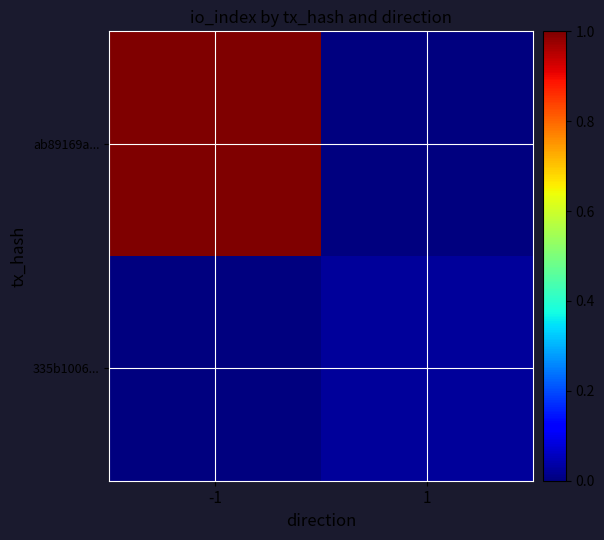

Reading left to right, list all the values displayed in this chart.

ab89169a...: -1=1.0	1=0.0
335b1006...: -1=0.0	1=0.0